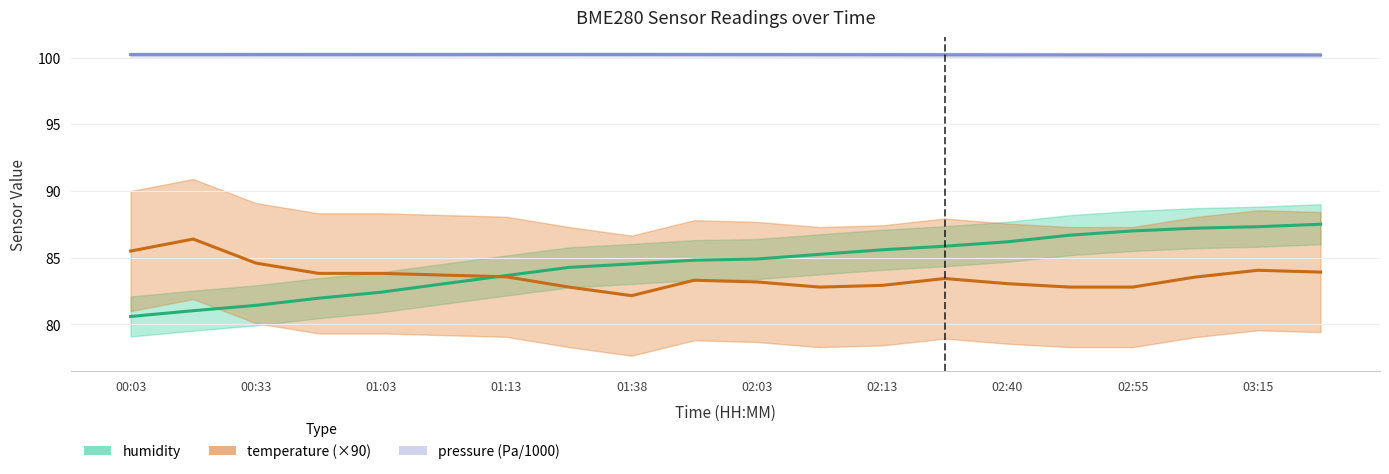

What is the value of the humidity point at the 5th from the left?

82.4